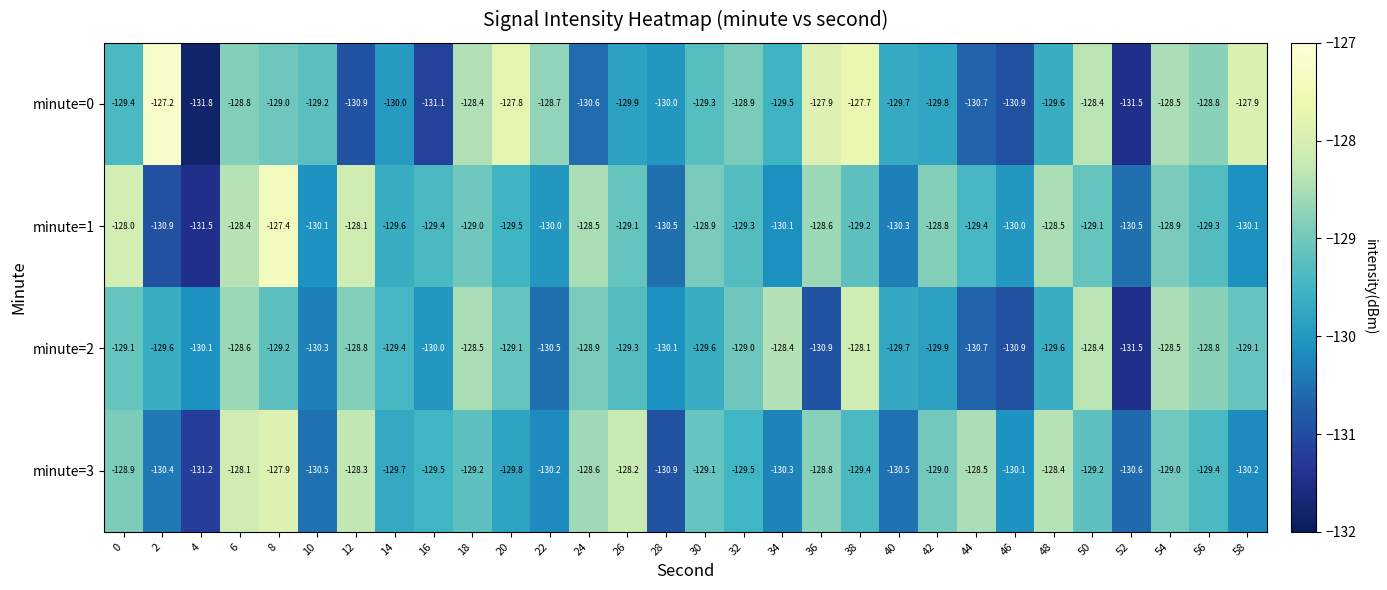

What is the sum of all minute=0 values?

-3881.9